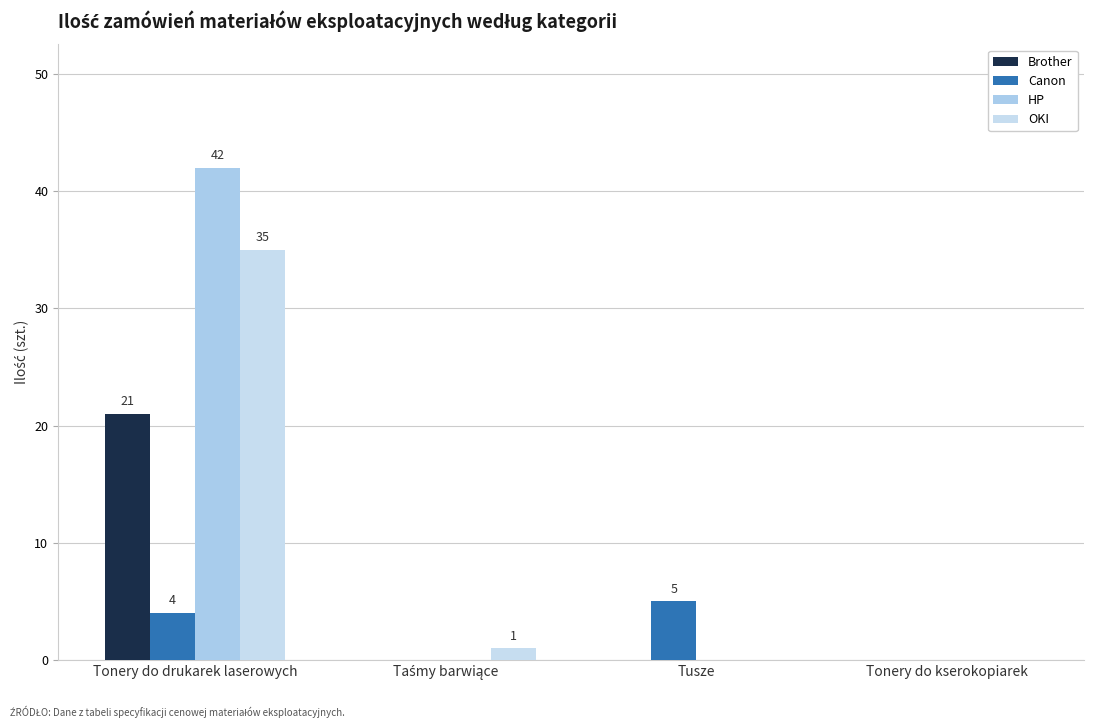

How many distinct data groups are displayed?

4